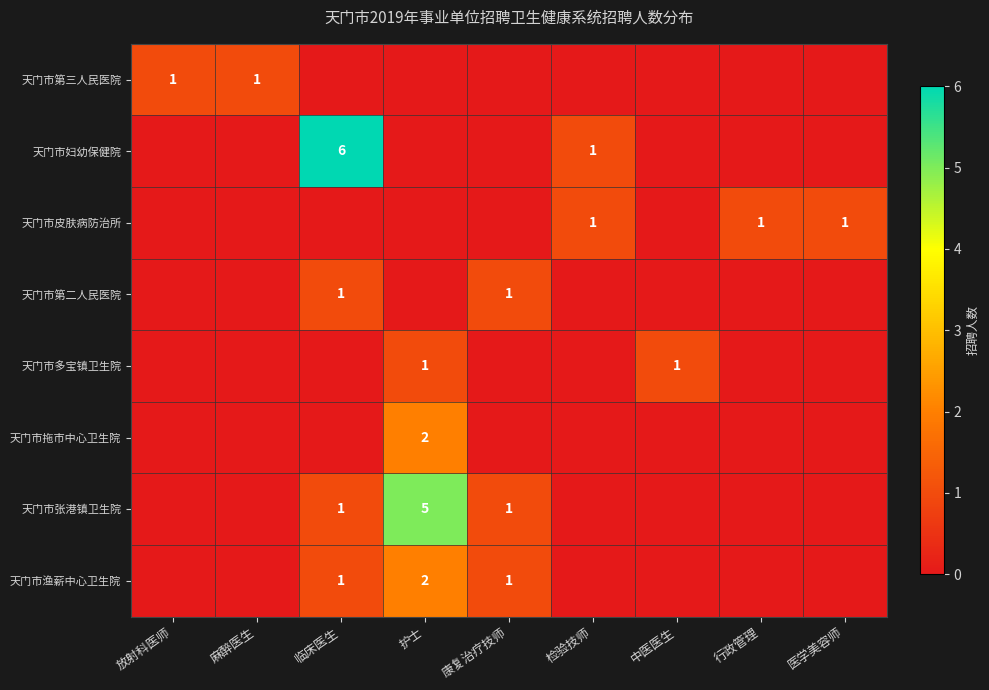

At 临床医生, list the series in order from smallest to largest.

天门市第三人民医院, 天门市皮肤病防治所, 天门市多宝镇卫生院, 天门市拖市中心卫生院, 天门市第二人民医院, 天门市张港镇卫生院, 天门市渔薪中心卫生院, 天门市妇幼保健院